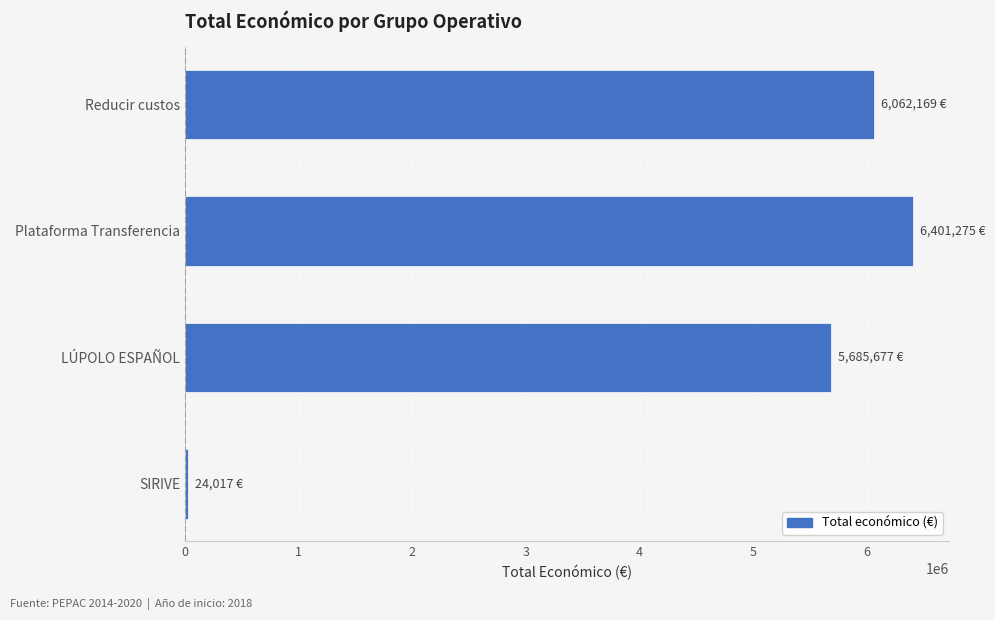

How many bars are there in total?

4